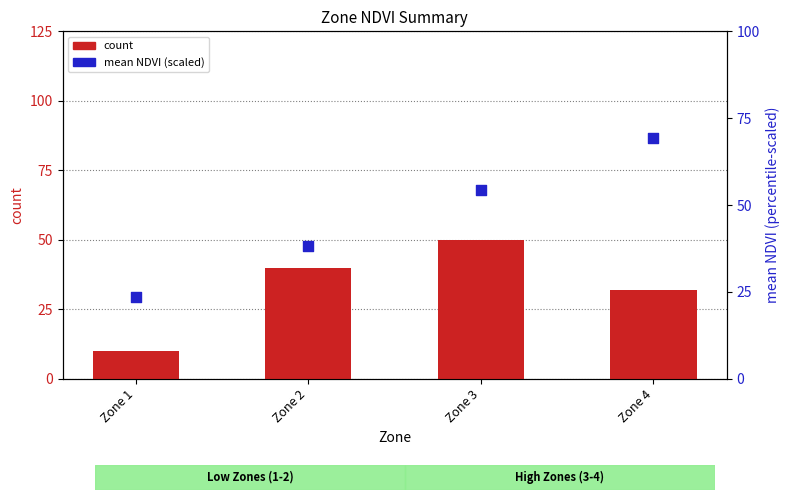

At which category is the sum across all series the highest?

Zone 3